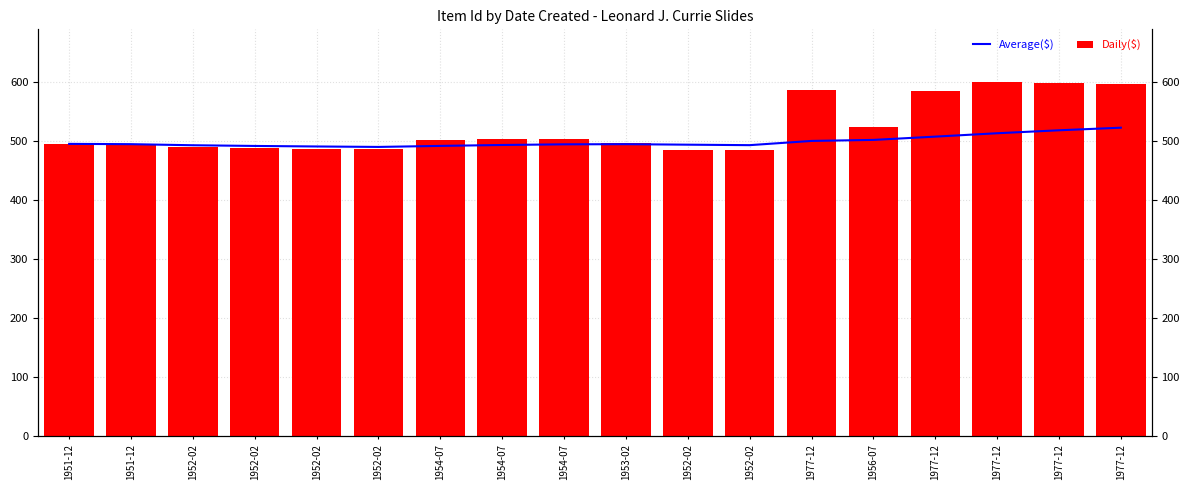

Which series has the largest range (max minus min)?

Daily($)